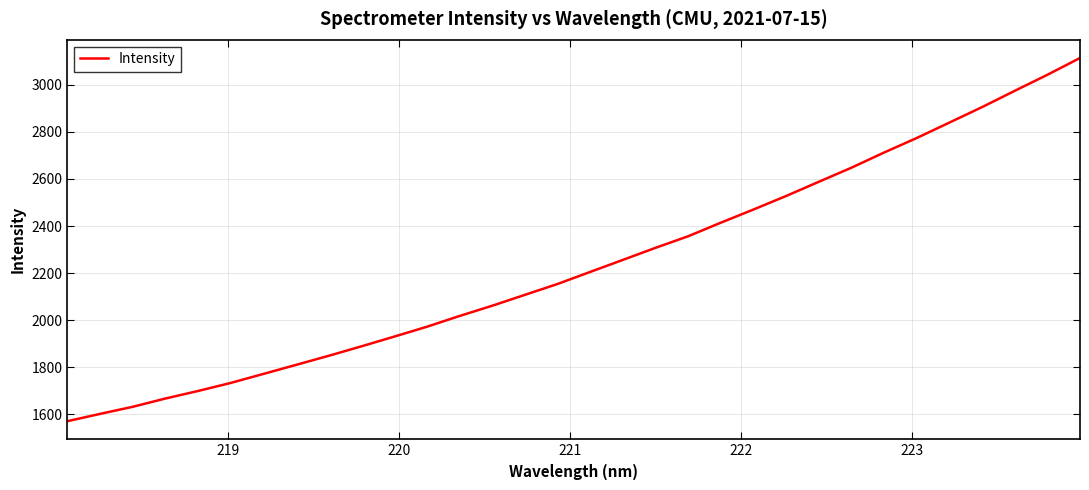

What is the difference between the maximum and minimum values?

1544.7